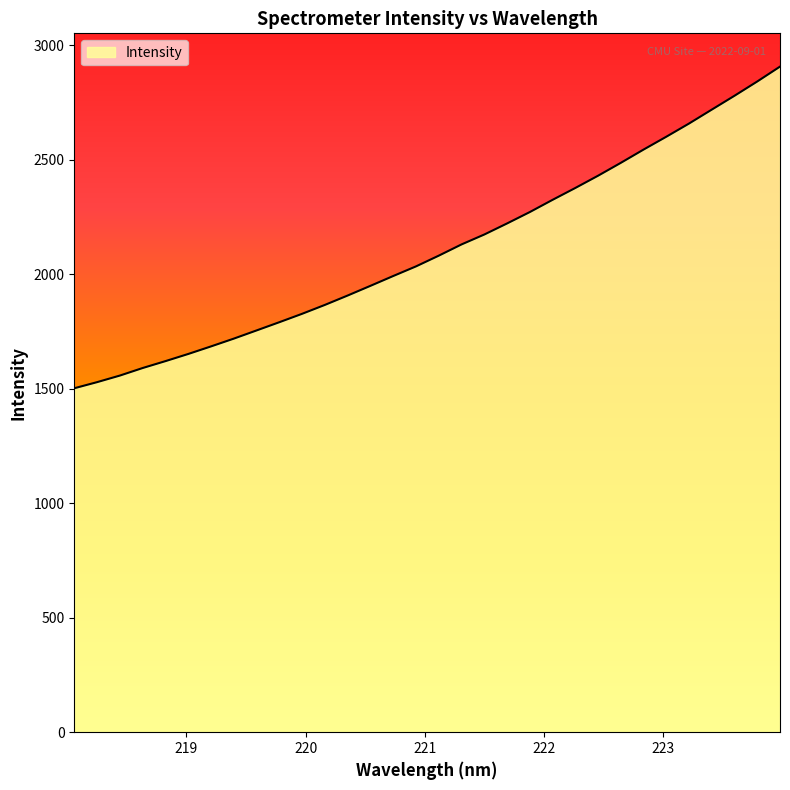

What is the smallest value displayed?

1501.7